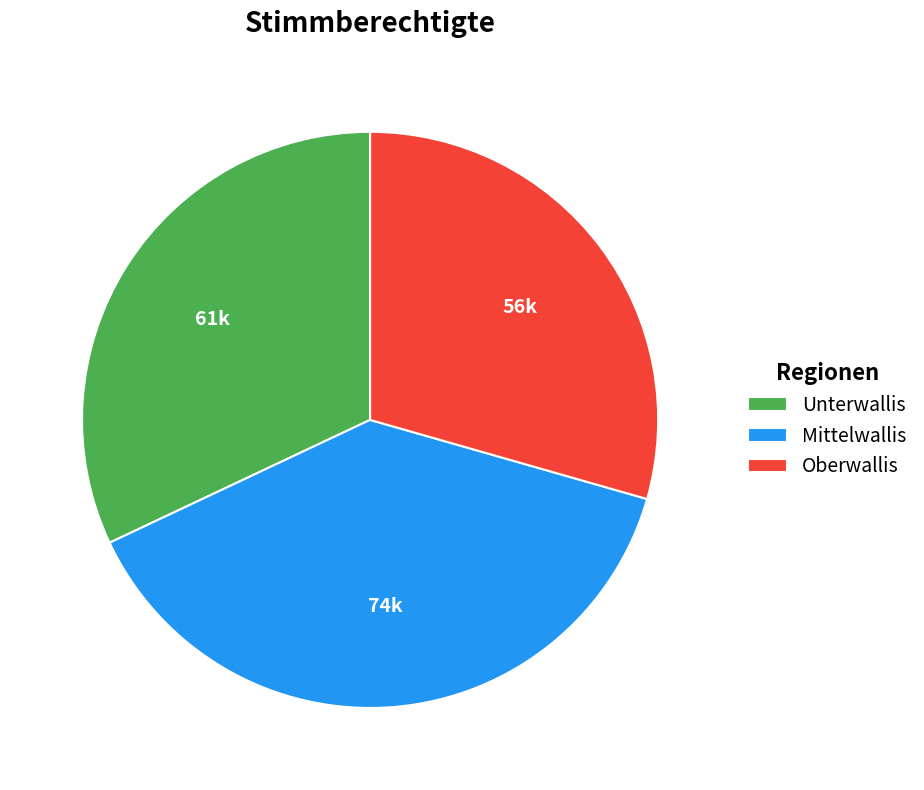

Is the sum of Unterwallis and Oberwallis greater than half?

Yes